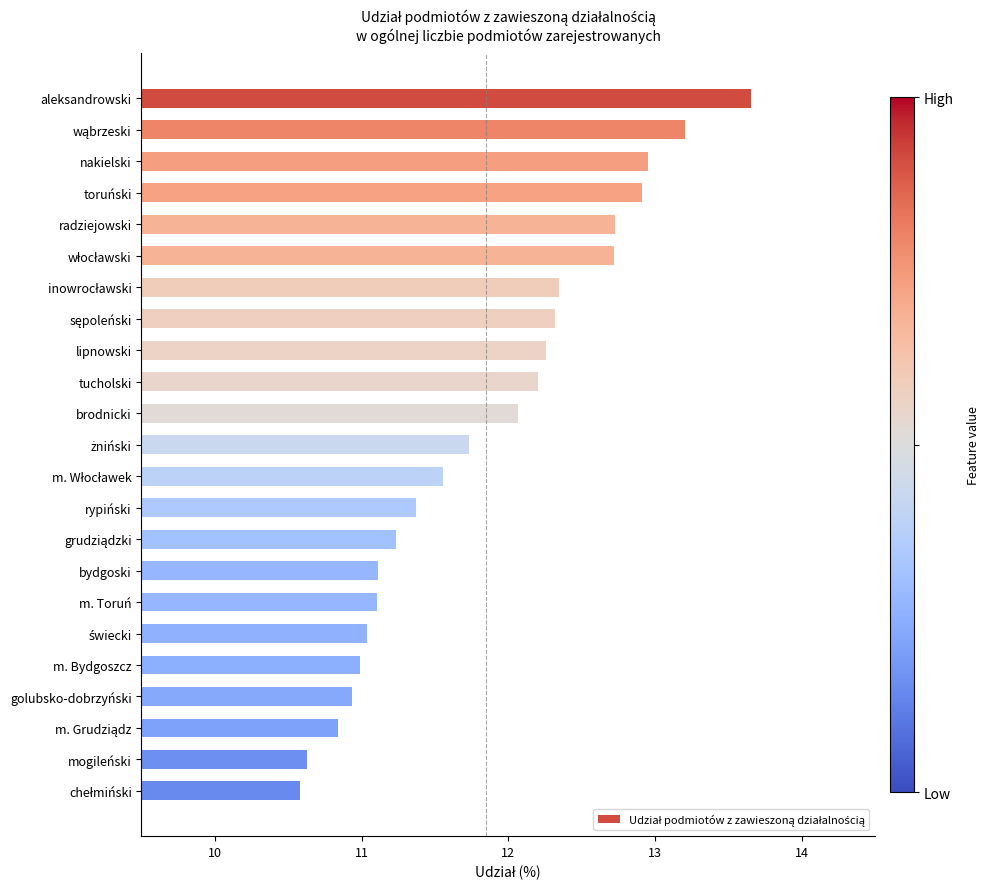

True or false: the data shows 10.9 at golubsko-dobrzyński.

True